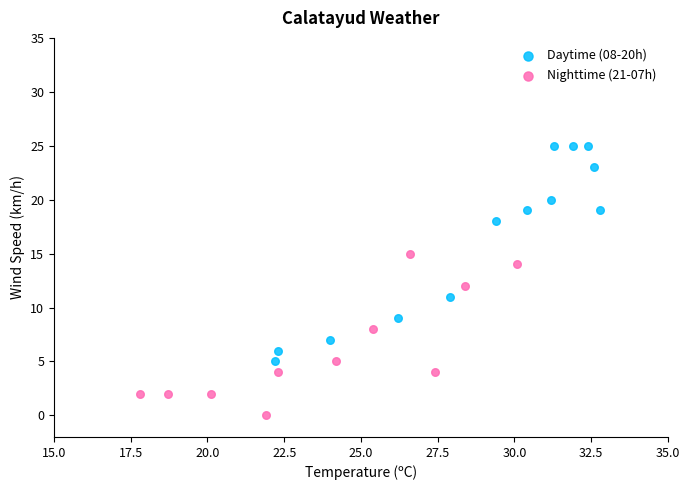

Which series has the widest spread of Y values?

Daytime (08-20h)